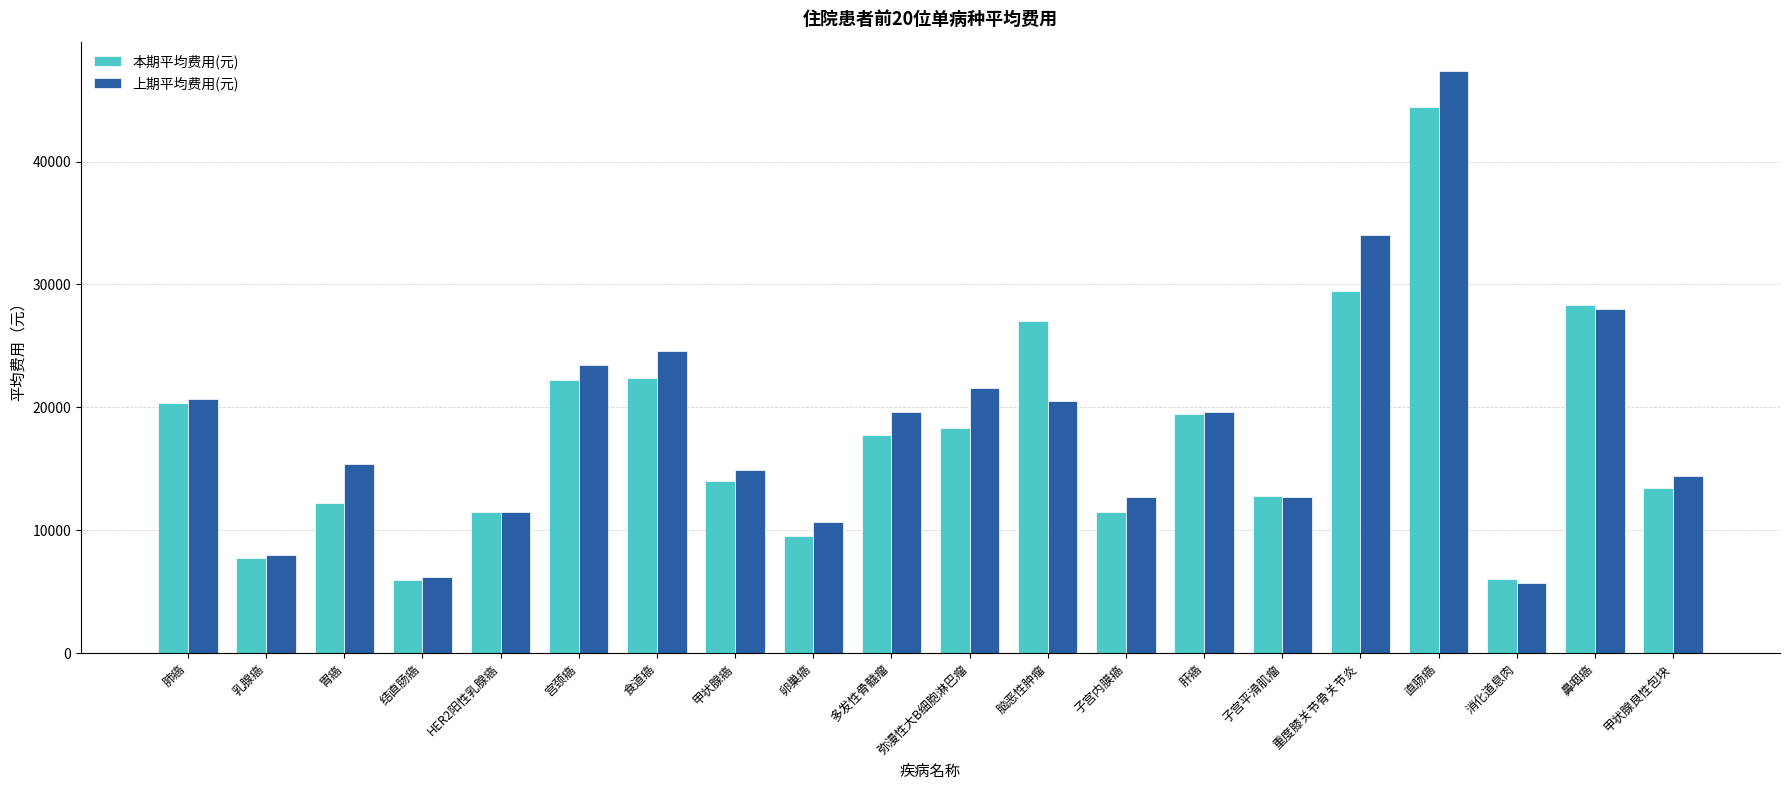

What is the label of the 10th bar from the left?

多发性骨髓瘤